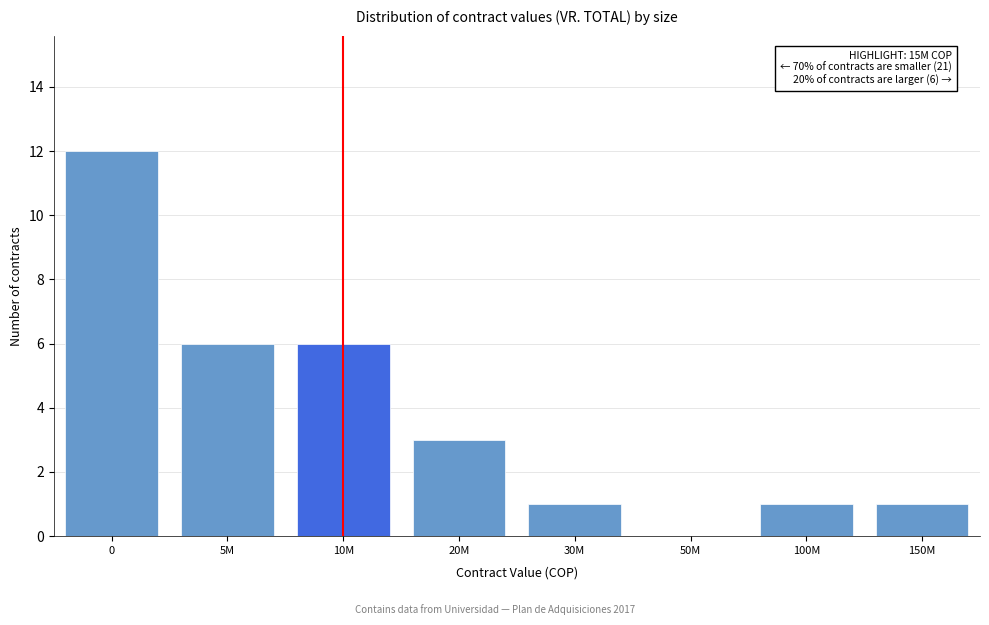

Reading left to right, transcribe all the data shown in this chart.

0=12	5M=6	10M=6	20M=3	30M=1	50M=0	100M=1	150M=1